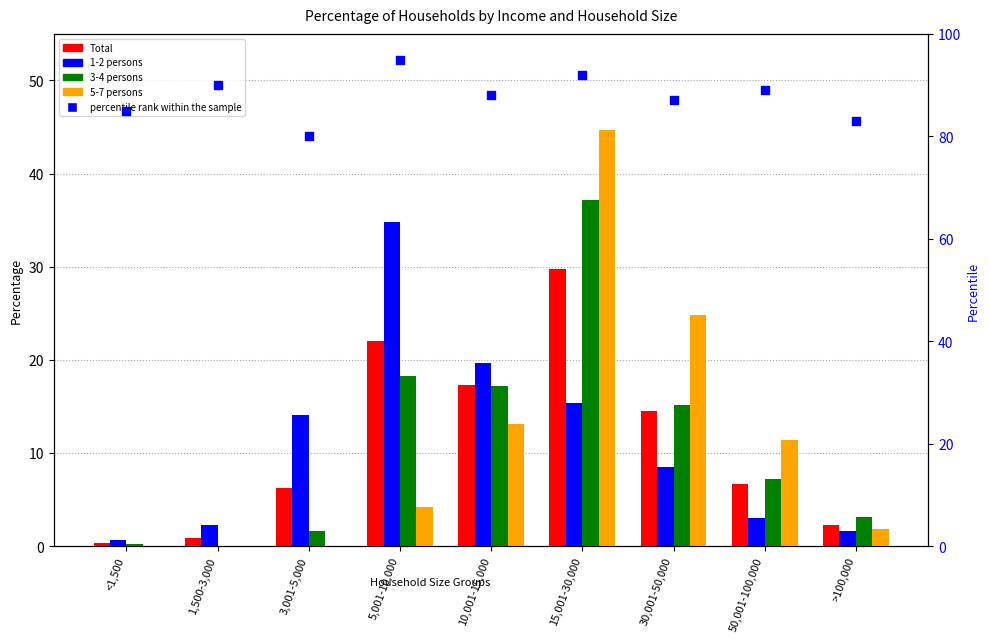

Which series contains the lowest Y value?

3-4 persons